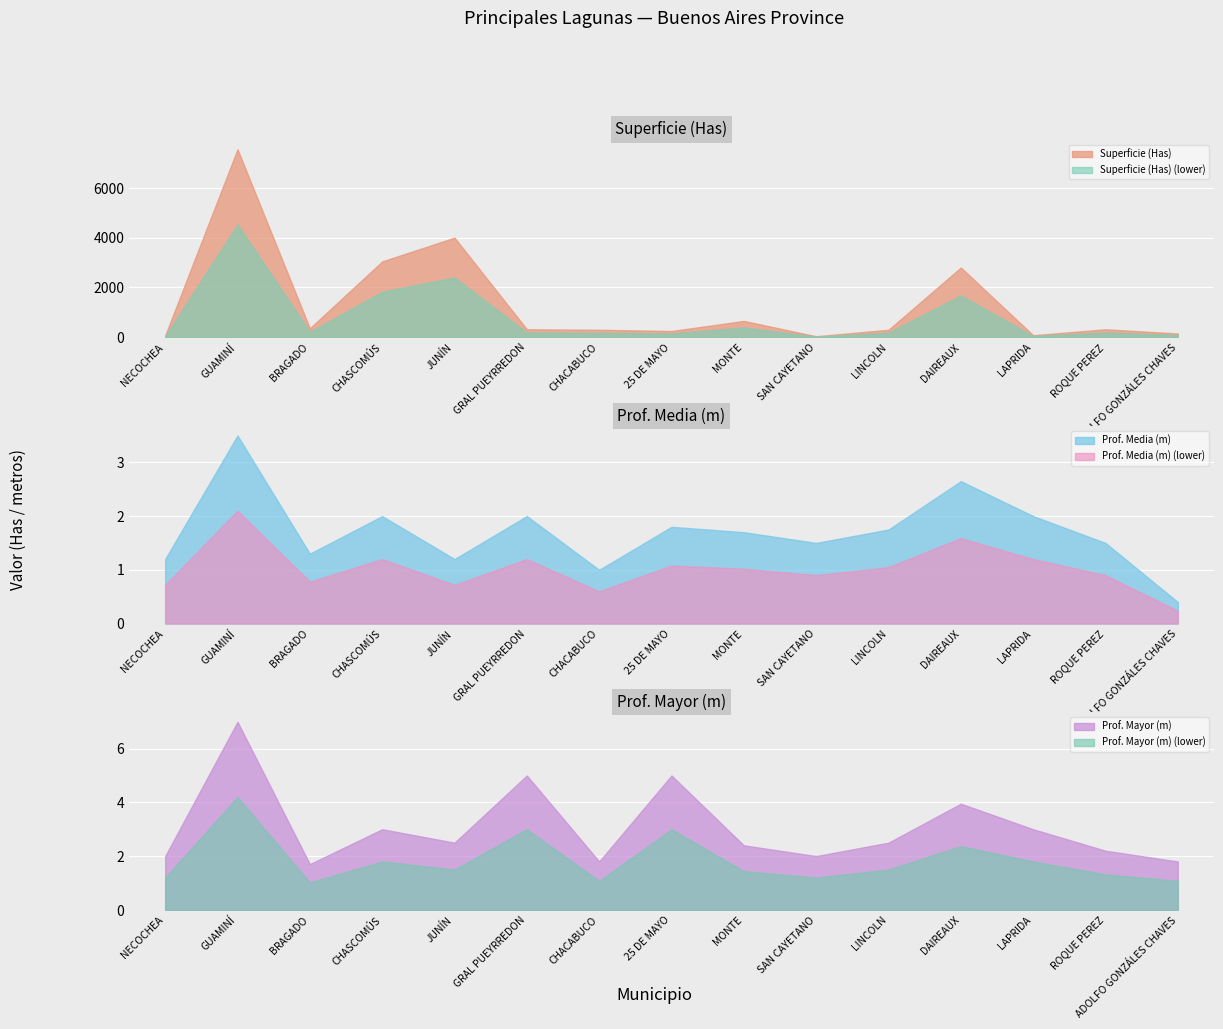

Does the chart display data point markers on the line(s)?

No